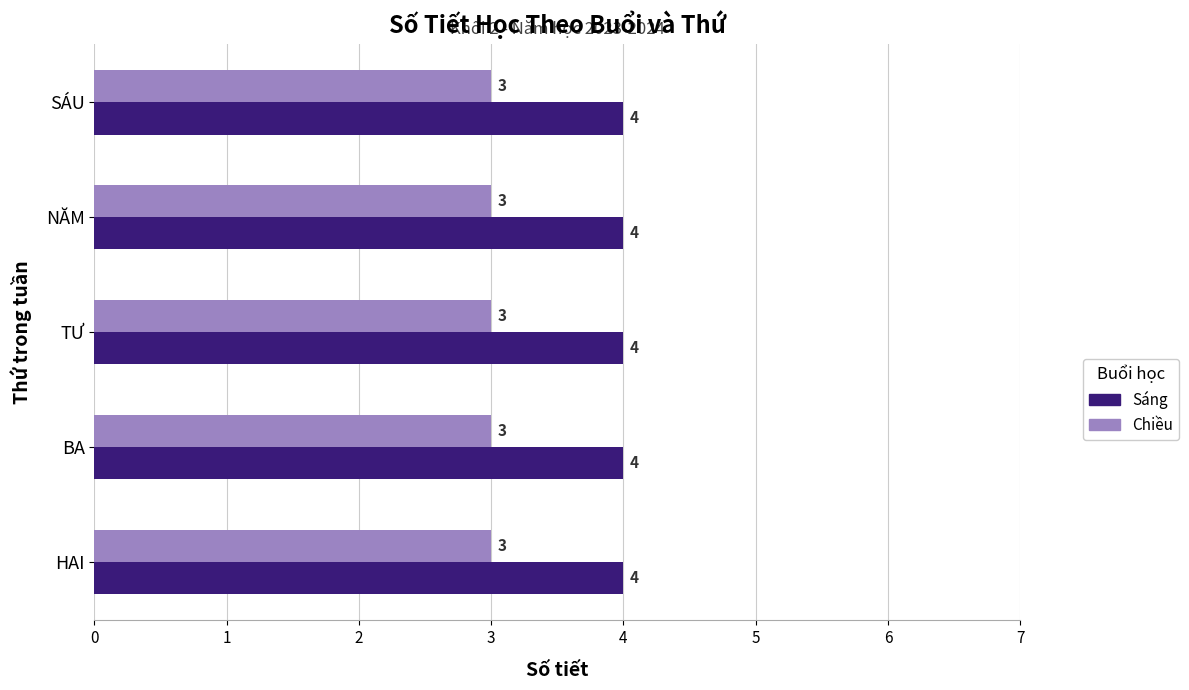

What is the maximum value shown in the chart?

4